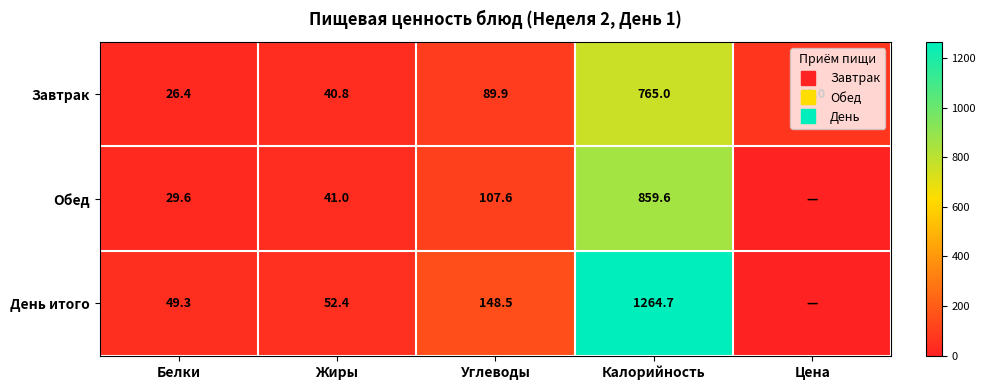

Which series has the largest range (max minus min)?

День итого